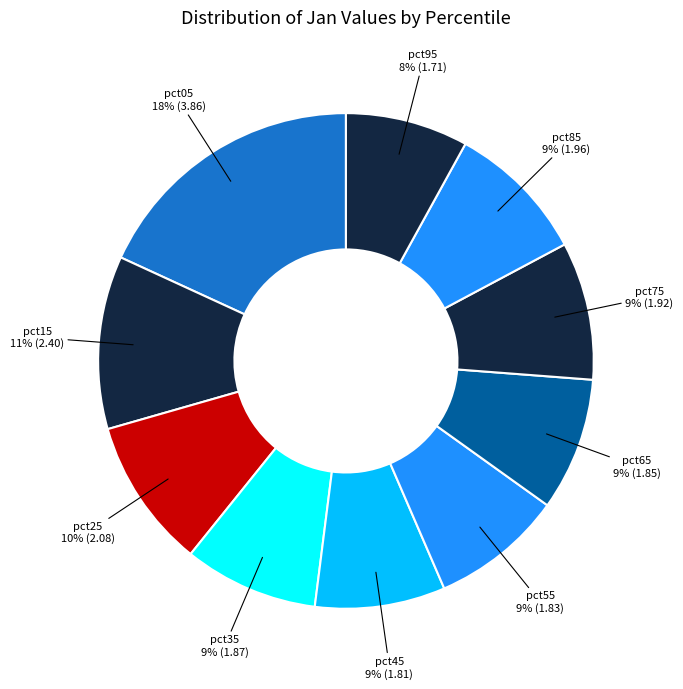

How many slices are in this pie chart?

10